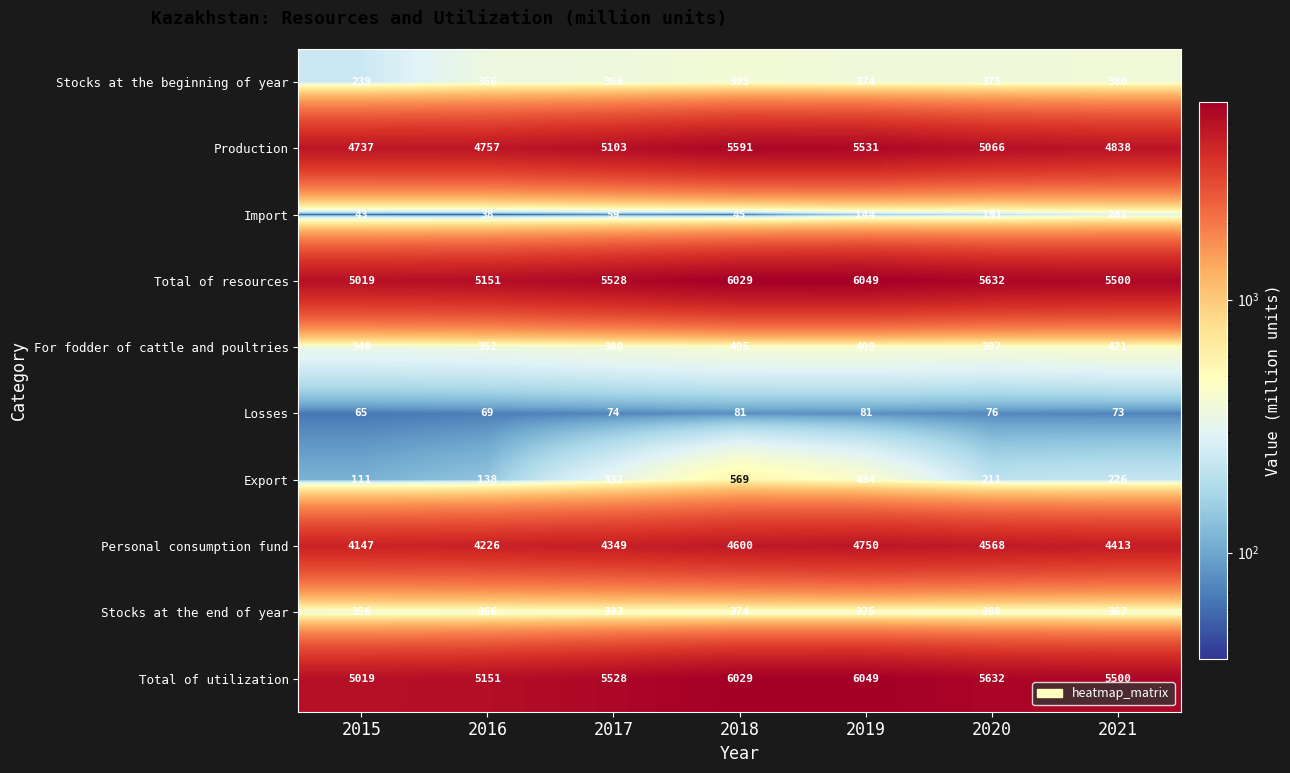

Is the value of Import at 2017 greater than the value of Production at 2020?

No